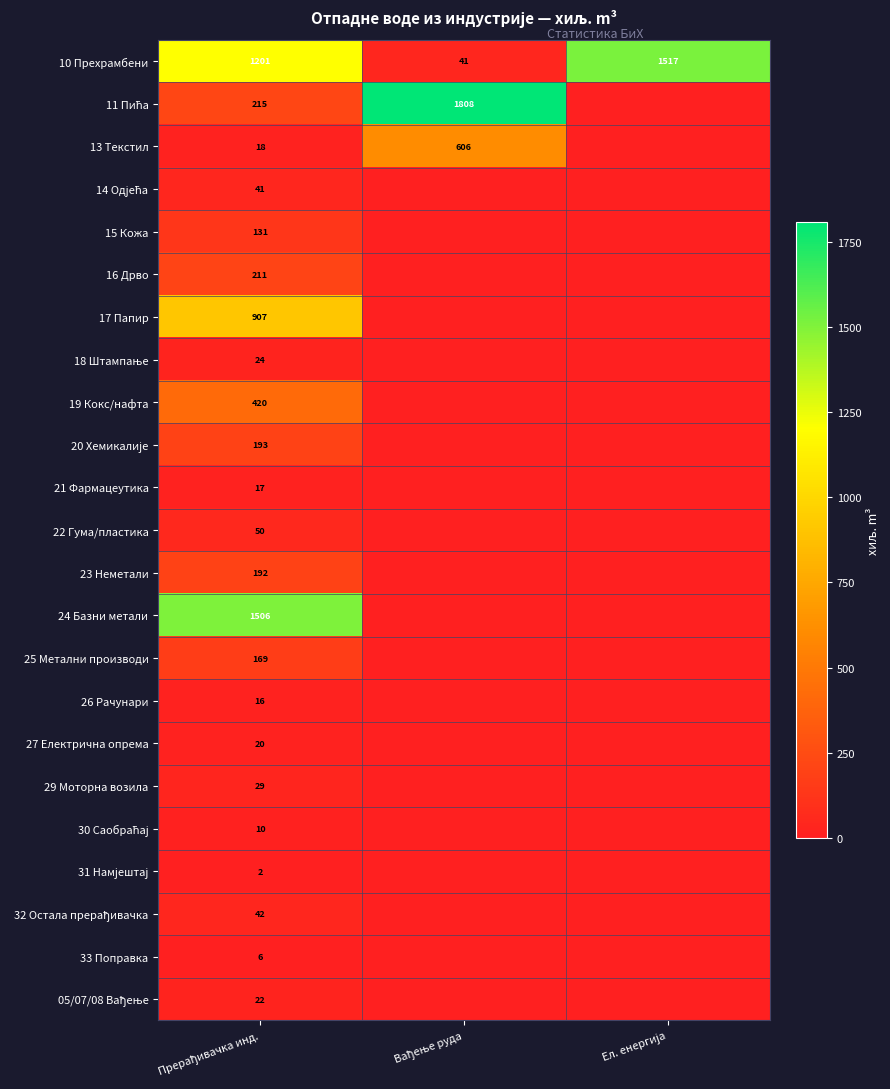

What is the highest value of the 23 Неметали series?

192